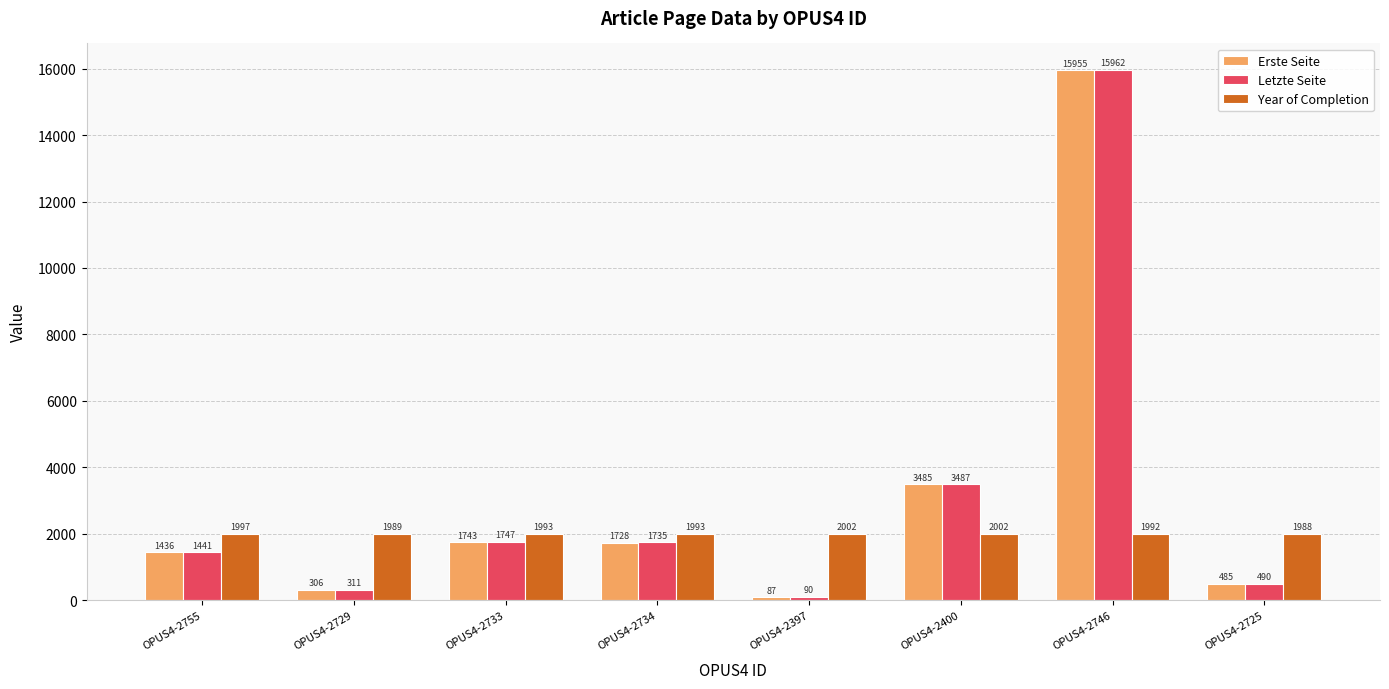

What is the difference between the highest and lowest values at OPUS4-2734?

265